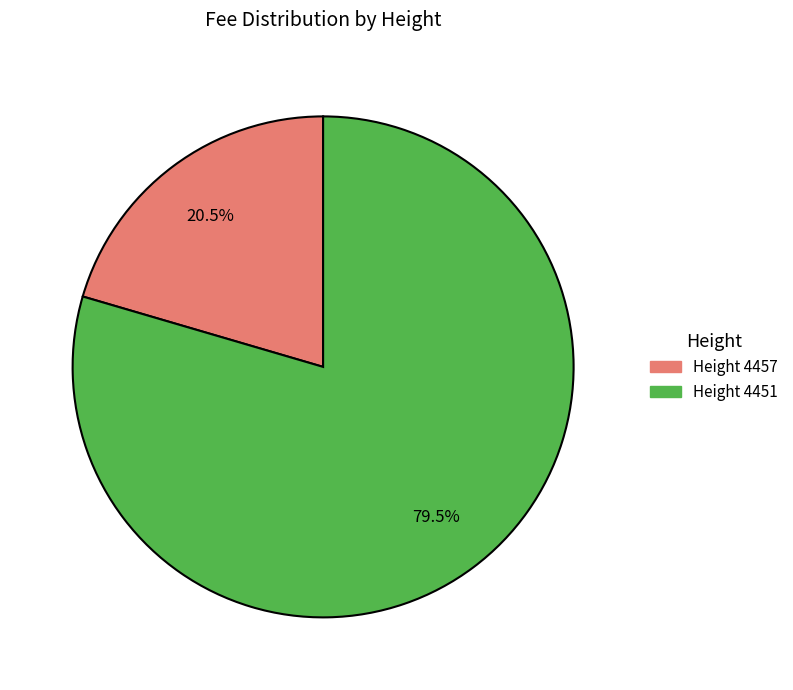

Rank the categories by value from highest to lowest.

Height 4451, Height 4457